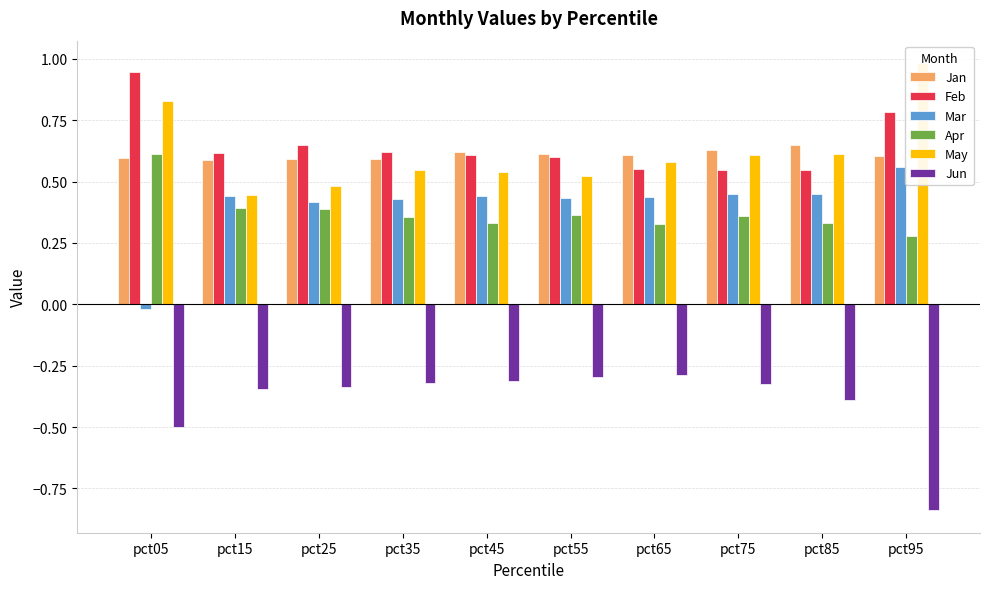

Between pct25 and pct05, which is larger?

pct05